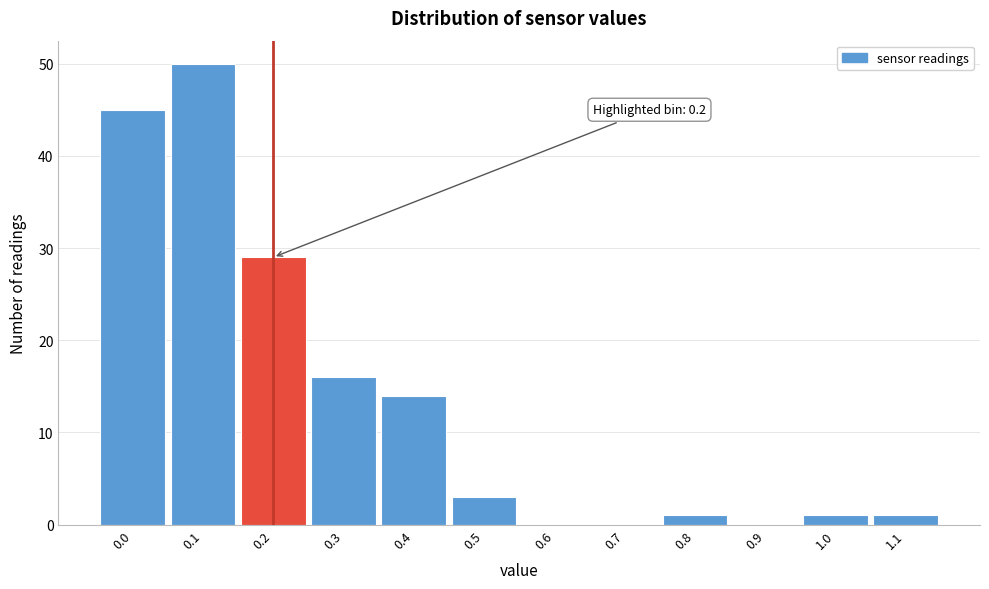

Reading right to left, what are all the values shown in this chart?

1.1=1	1.0=1	0.9=0	0.8=1	0.7=0	0.6=0	0.5=3	0.4=14	0.3=16	0.2=29	0.1=50	0.0=45